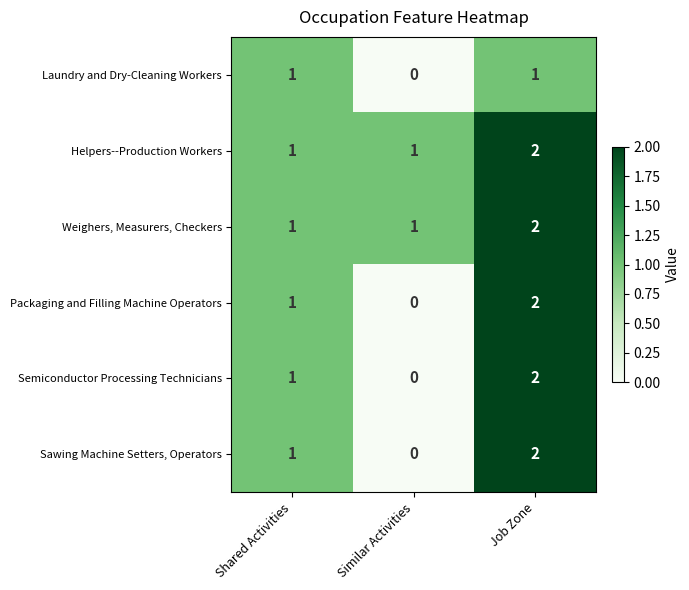

Which category has the highest value across all series?

Job Zone